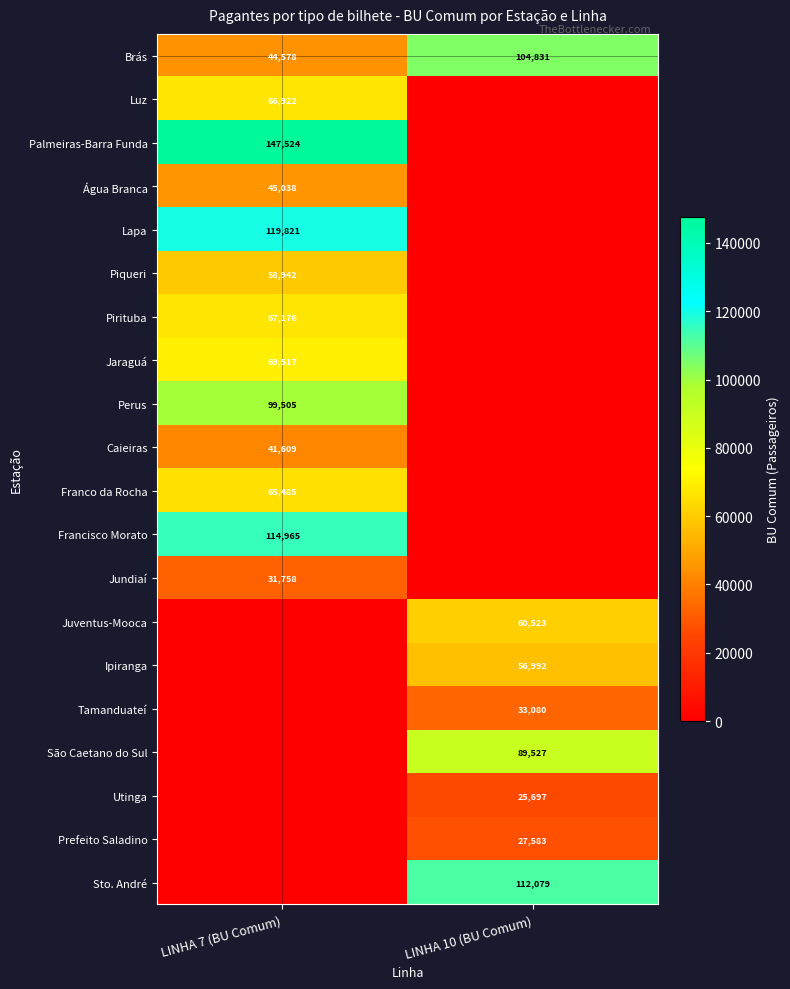

True or false: Jaraguá has a value of 28804 at LINHA 7 (BU Comum).

False